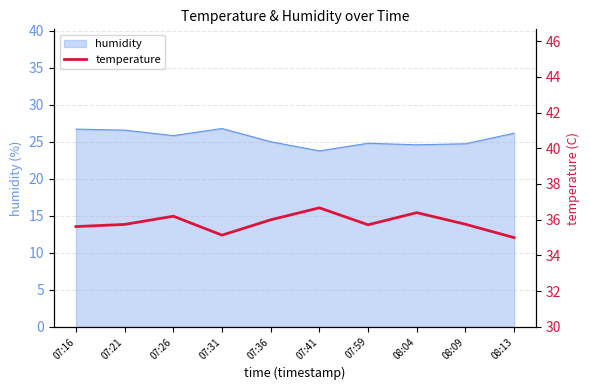

Reading right to left, what are all the values shown in this chart?

08:13=35.0	08:09=35.7	08:04=36.4	07:59=35.7	07:41=36.7	07:36=36.0	07:31=35.1	07:26=36.2	07:21=35.7	07:16=35.6